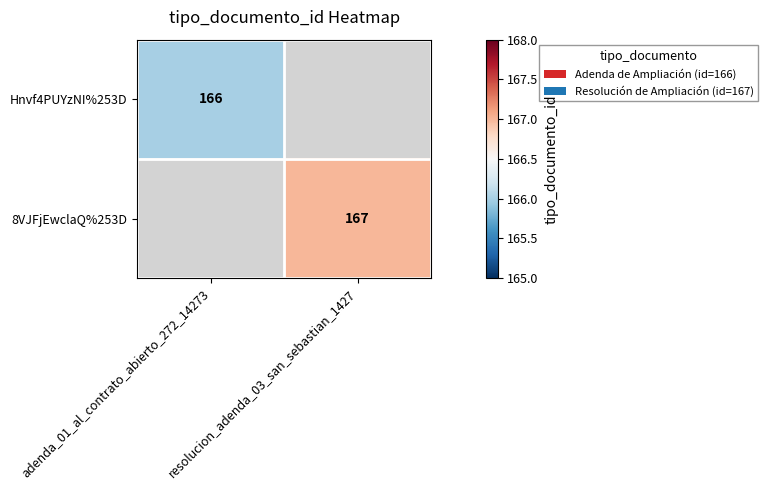

True or false: Hnvf4PUYzNI%253D has a value of 166 at adenda_01_al_contrato_abierto_272_14273.

True